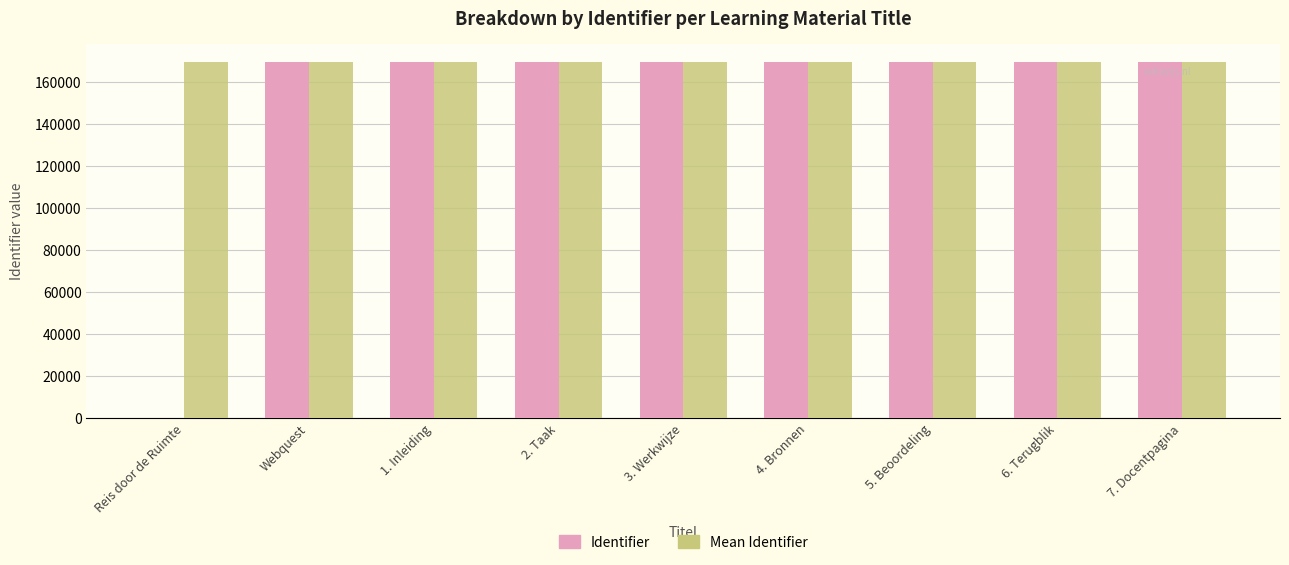

What is the greatest value displayed?

169775.0